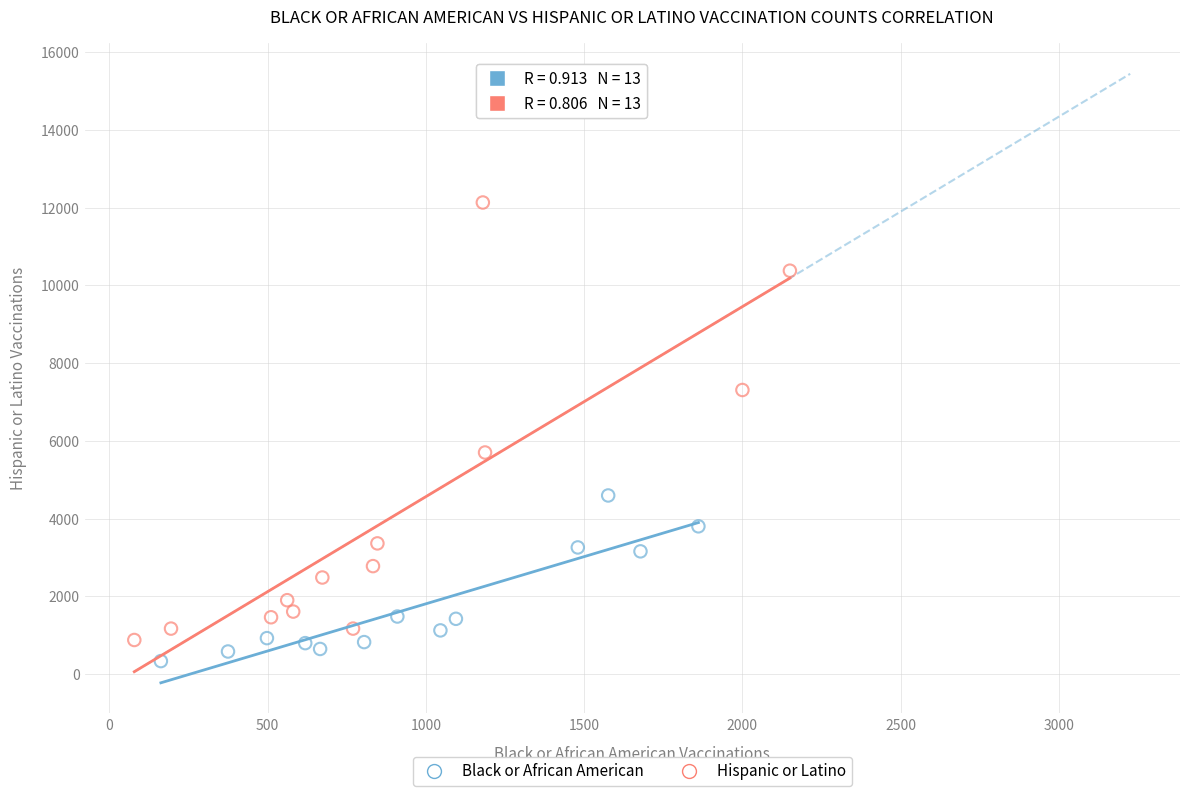

Which series has the widest spread of Y values?

Hispanic or Latino